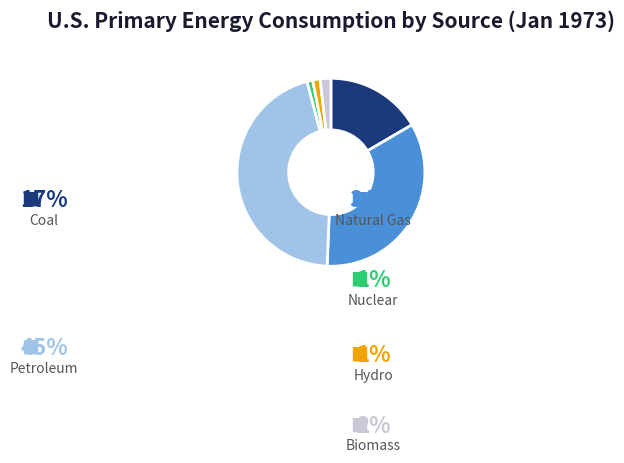

Does any single category account for the majority?

No